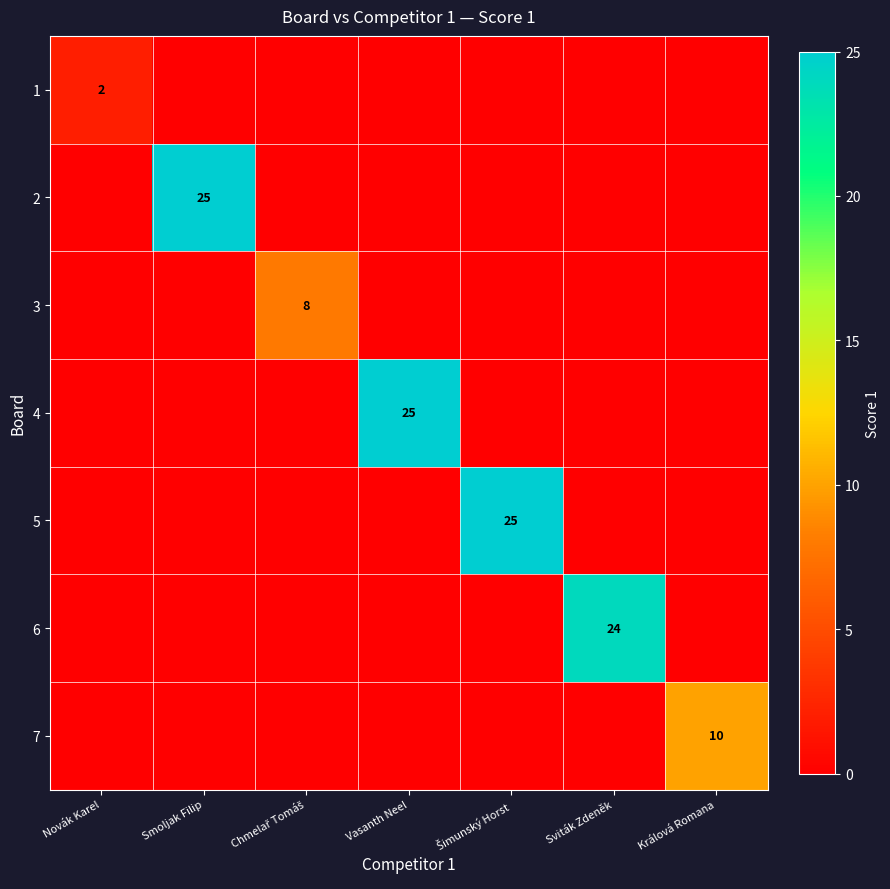

The value of 4 at Vasanth Neel is 12. True or false?

False